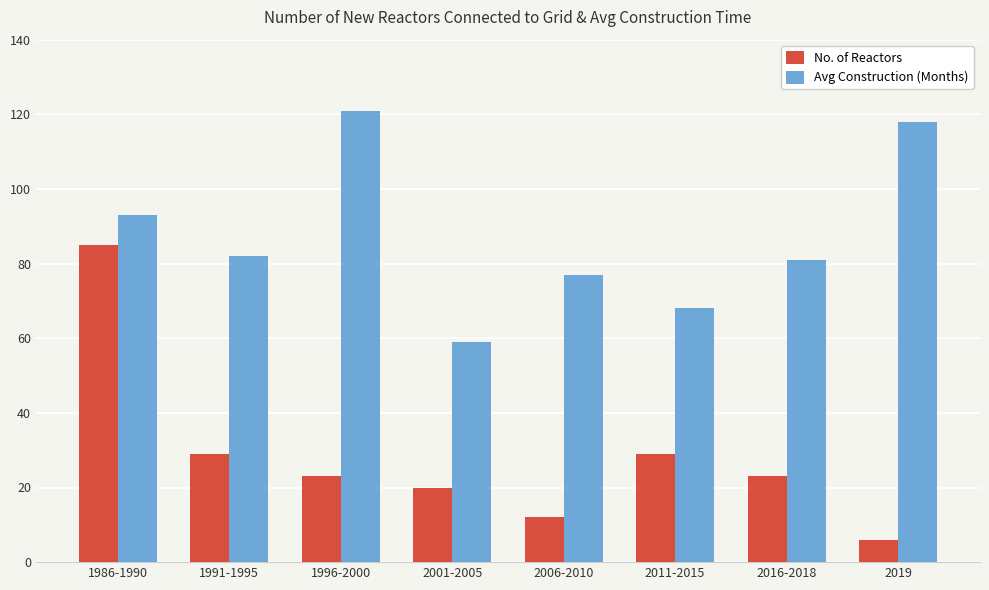

What is the spread (max minus min) of values at 1996-2000?

98